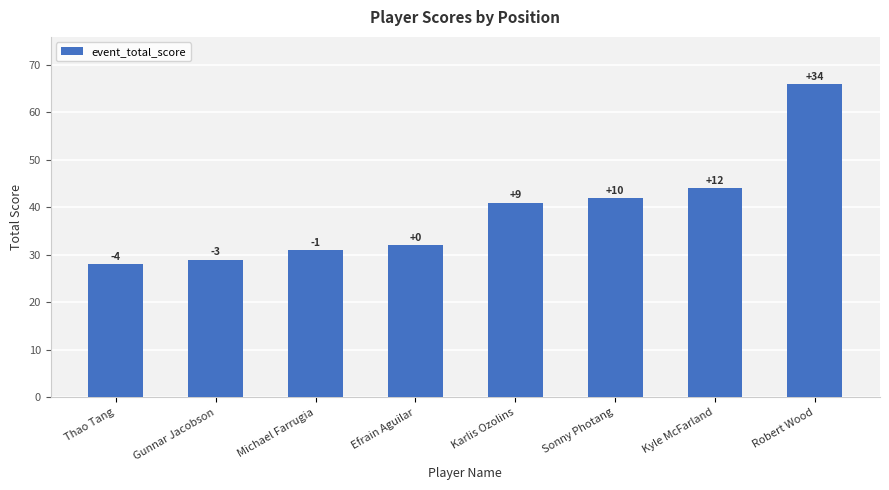

Rank the categories by value from highest to lowest.

Robert Wood, Kyle McFarland, Sonny Photang, Karlis Ozolins, Efrain Aguilar, Michael Farrugia, Gunnar Jacobson, Thao Tang